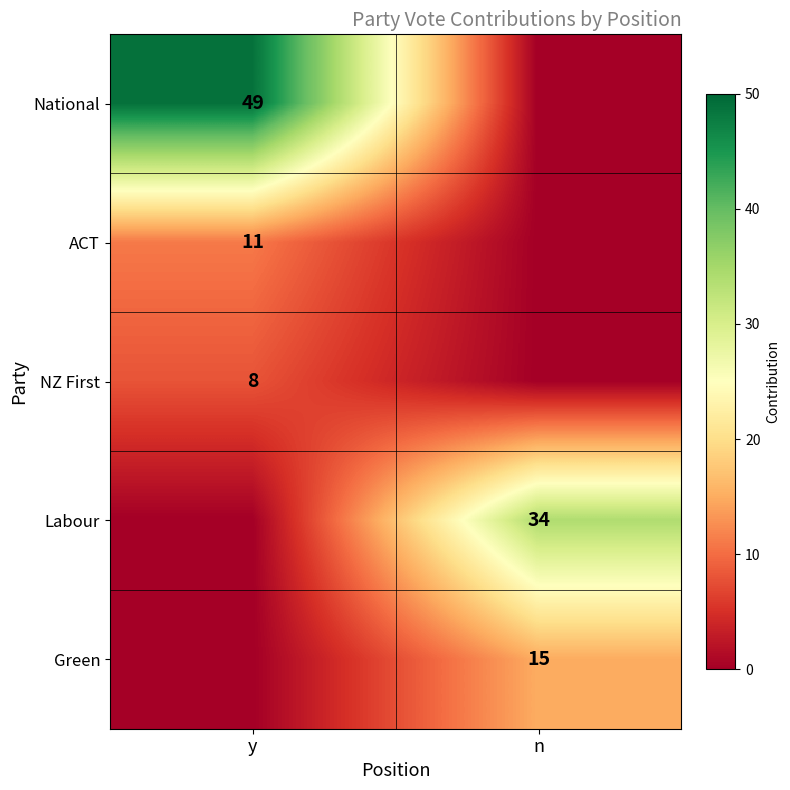

Is the value of NZ First at y greater than the value of Labour at n?

No